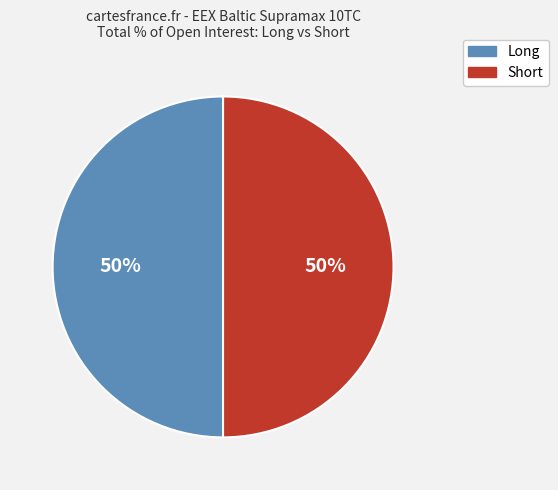

To the nearest percent, what is the average slice percentage?

50%